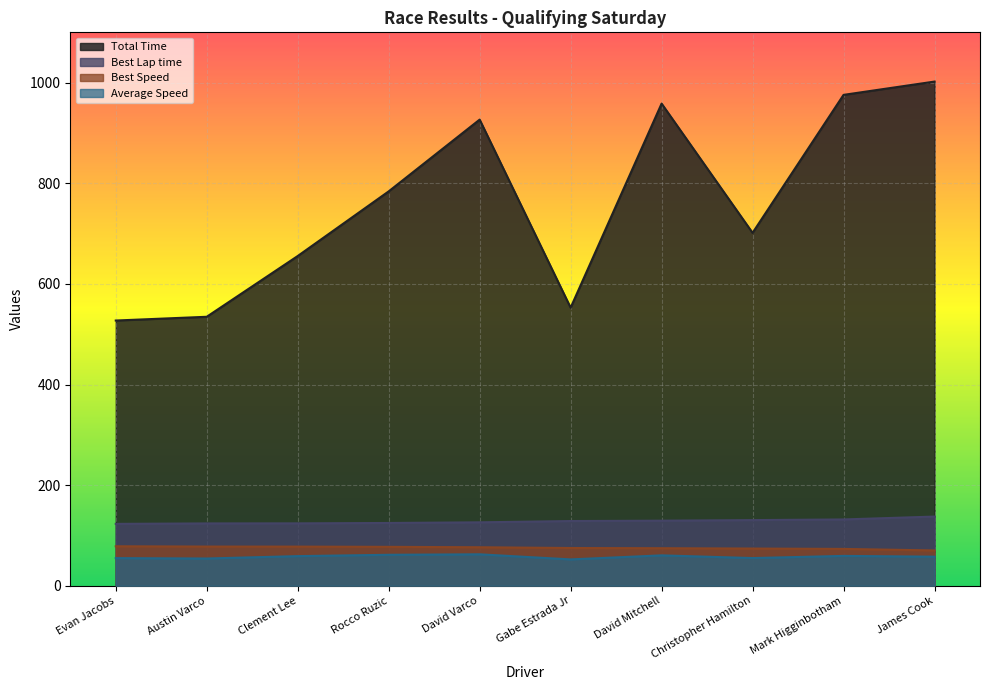

How many data points in Best Speed are less than 76?

5